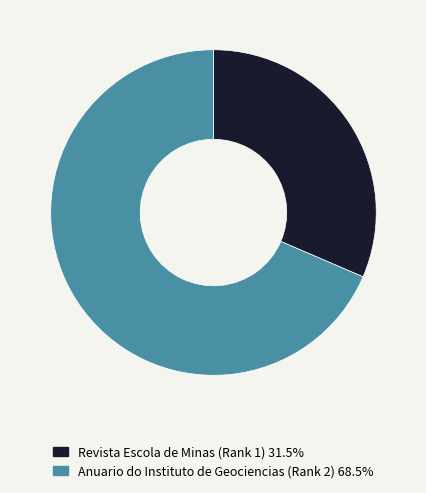

Approximately how many times larger is the value at Anuario do Instituto de Geociencias (Rank 2) 68.5% compared to Revista Escola de Minas (Rank 1) 31.5%?

2.2